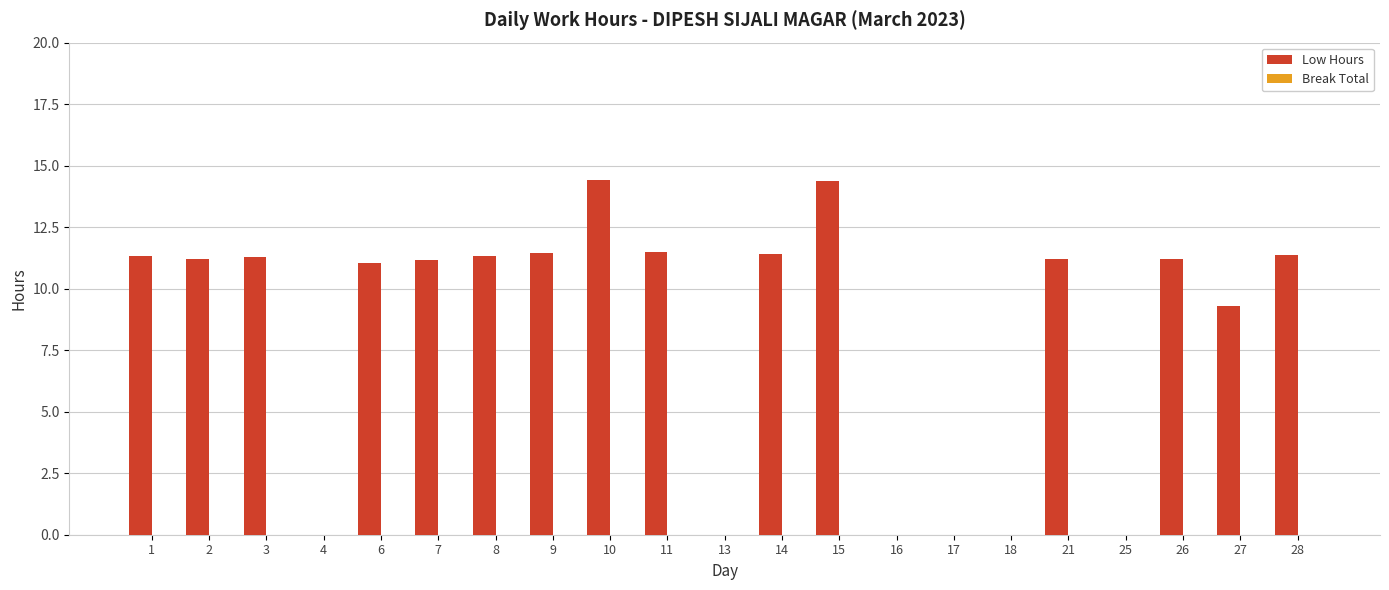

Are the bars horizontal?

No